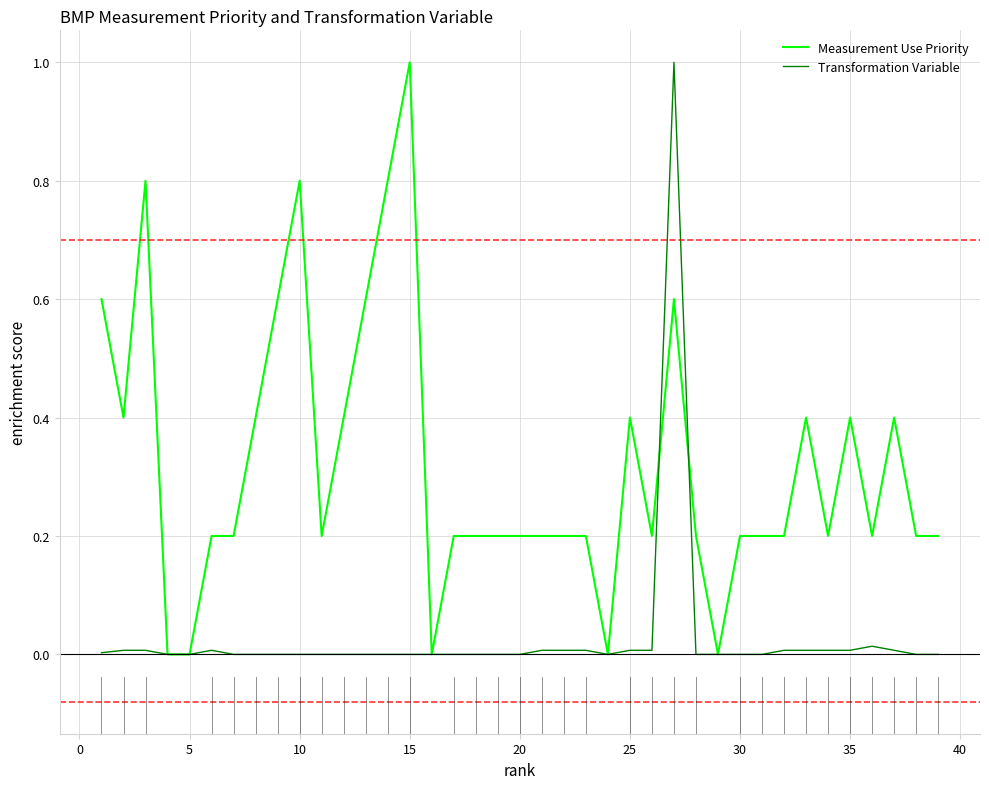

What is the highest value of the Measurement Use Priority series?

1.0